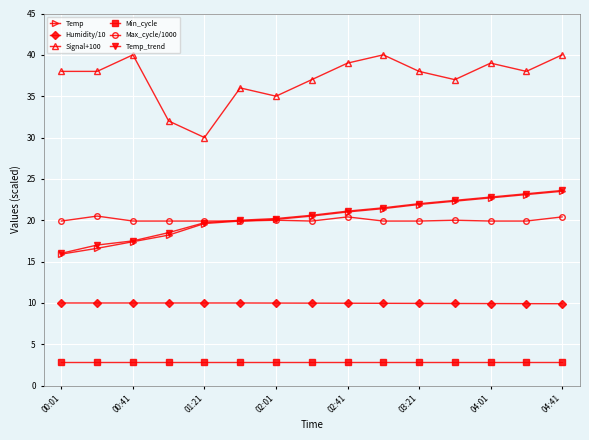

True or false: Signal+100 has more than 2 points higher than both neighbors.

True